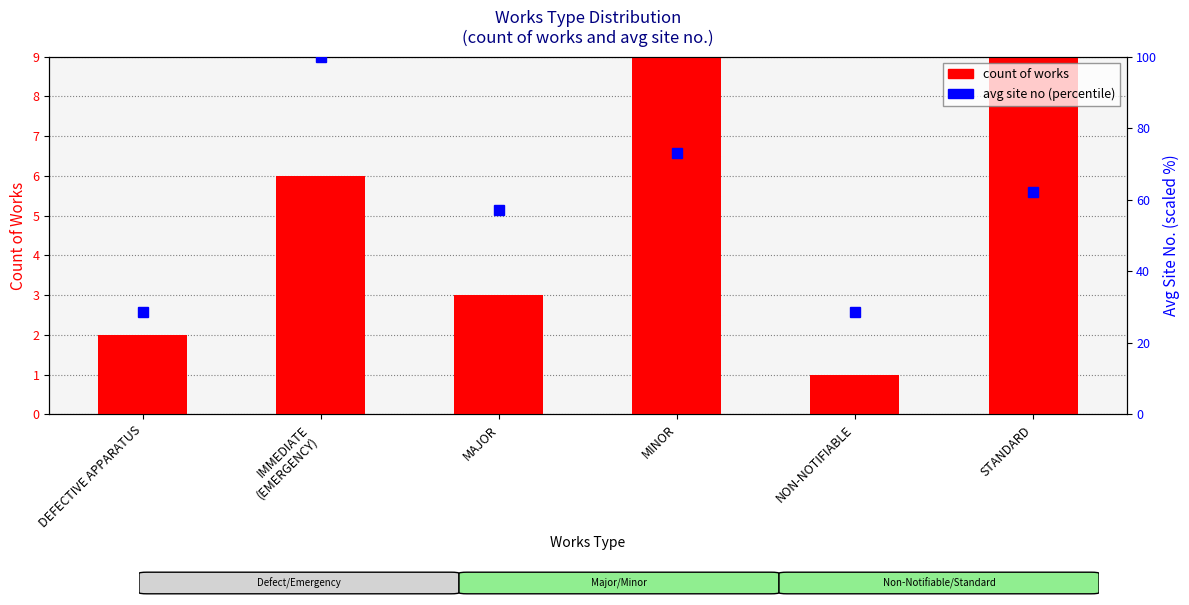

The value of avg site no (percentile) at IMMEDIATE
(EMERGENCY) is 100.0. True or false?

True